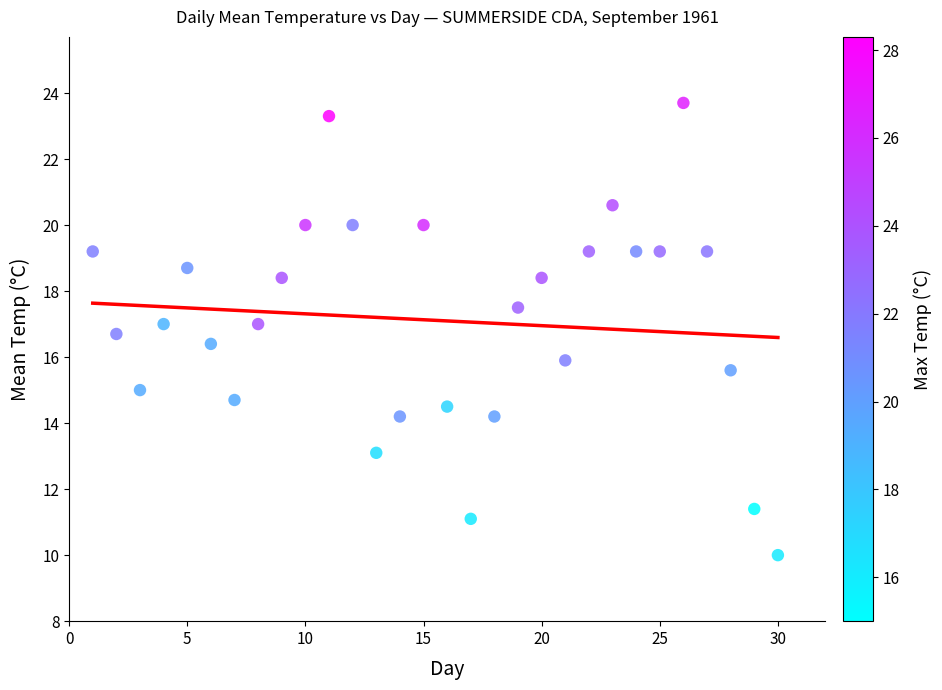

What is the range of X values (max minus min)?

29.0